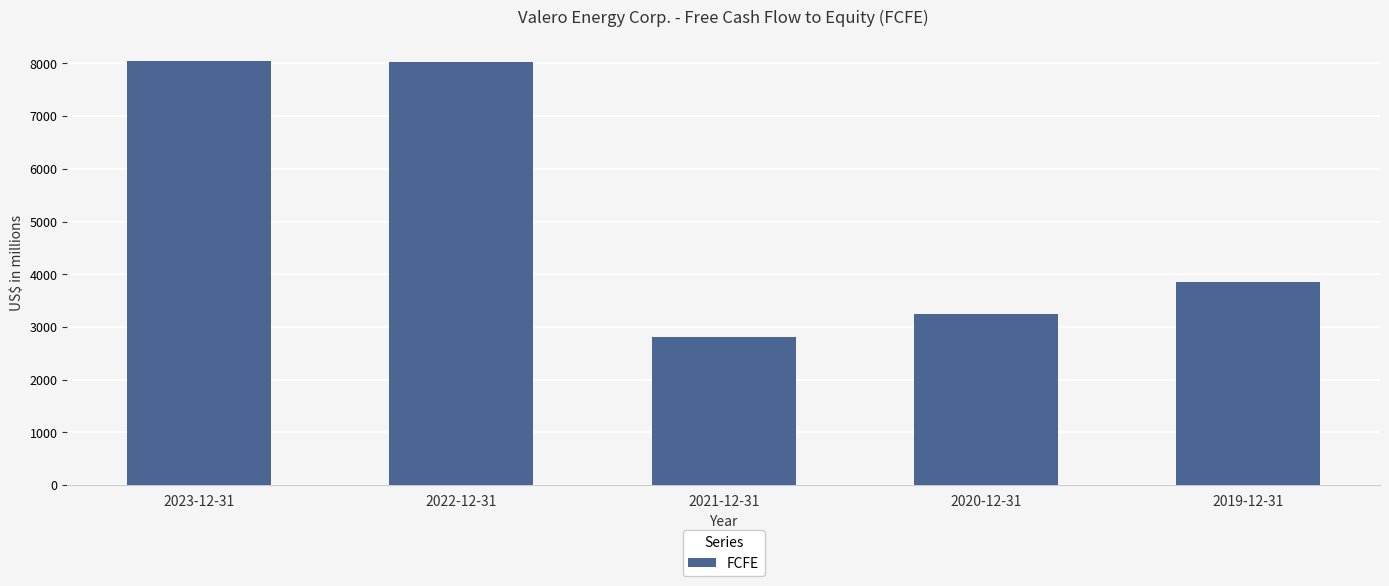

What is the label of the 3rd bar from the right?

2021-12-31